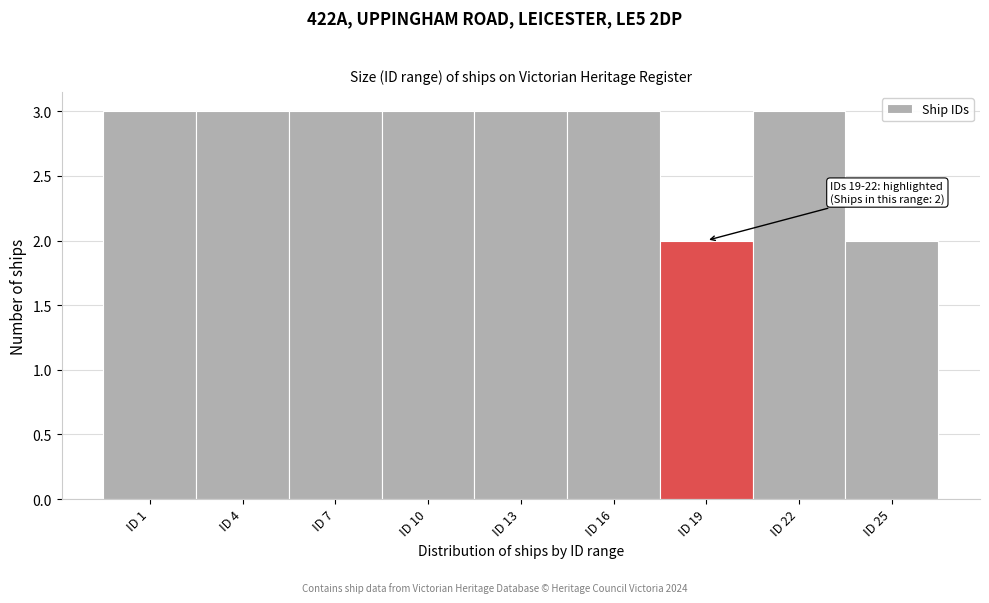

Reading left to right, extract all data points from this chart.

3	3	3	3	3	3	2	3	2